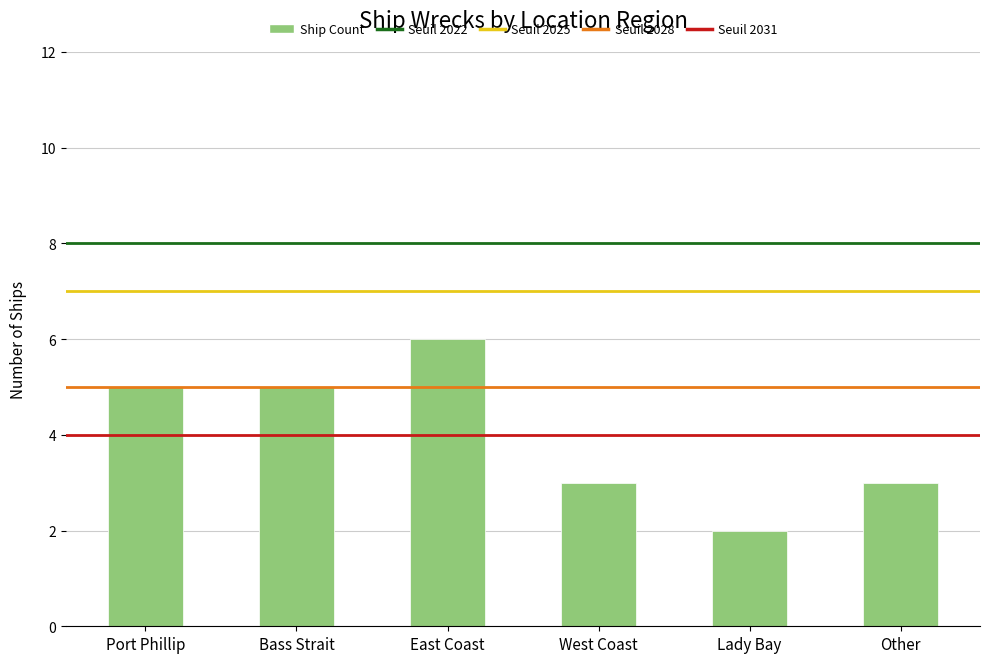

Reading left to right, transcribe all the data shown in this chart.

Port Phillip=5	Bass Strait=5	East Coast=6	West Coast=3	Lady Bay=2	Other=3